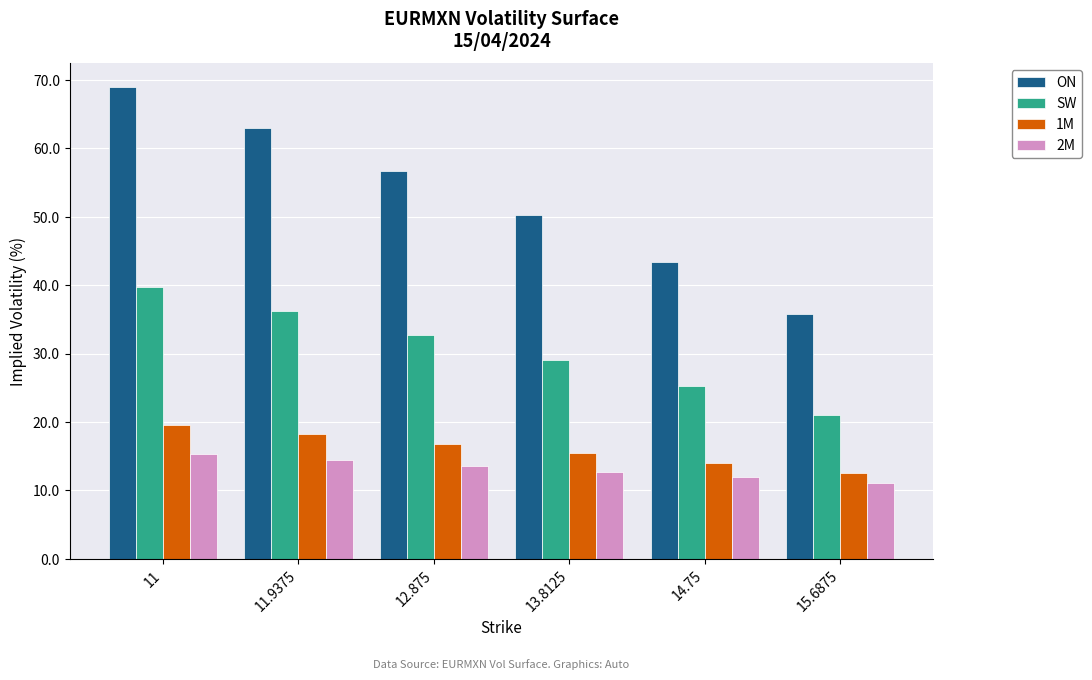

The 2M series shows 13.6 at 12.875. True or false?

True